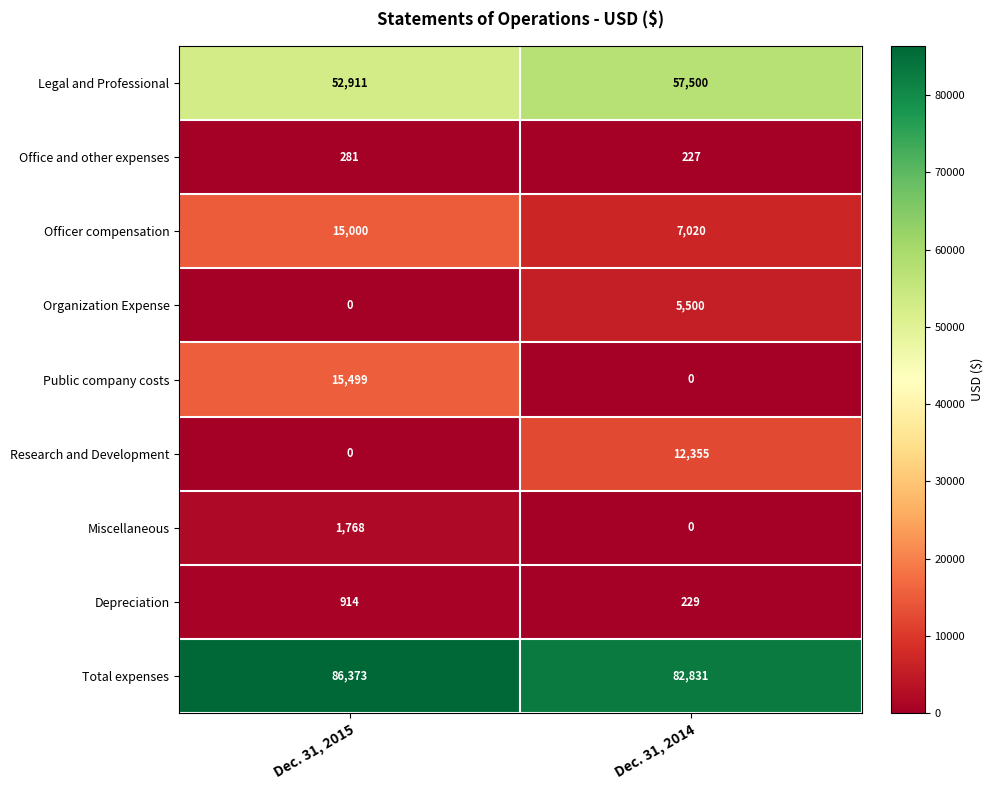

What is the spread (max minus min) of values at Dec. 31, 2015?

86373